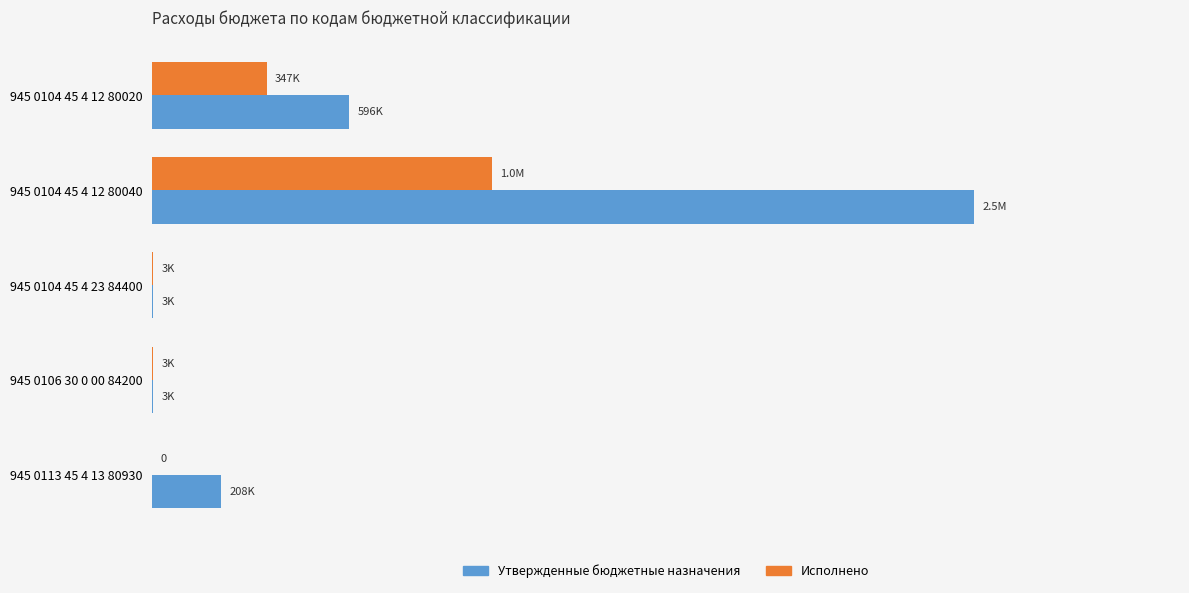

What is the difference between the maximum and minimum values in the Утвержденные бюджетные назначения series?

2488577.0